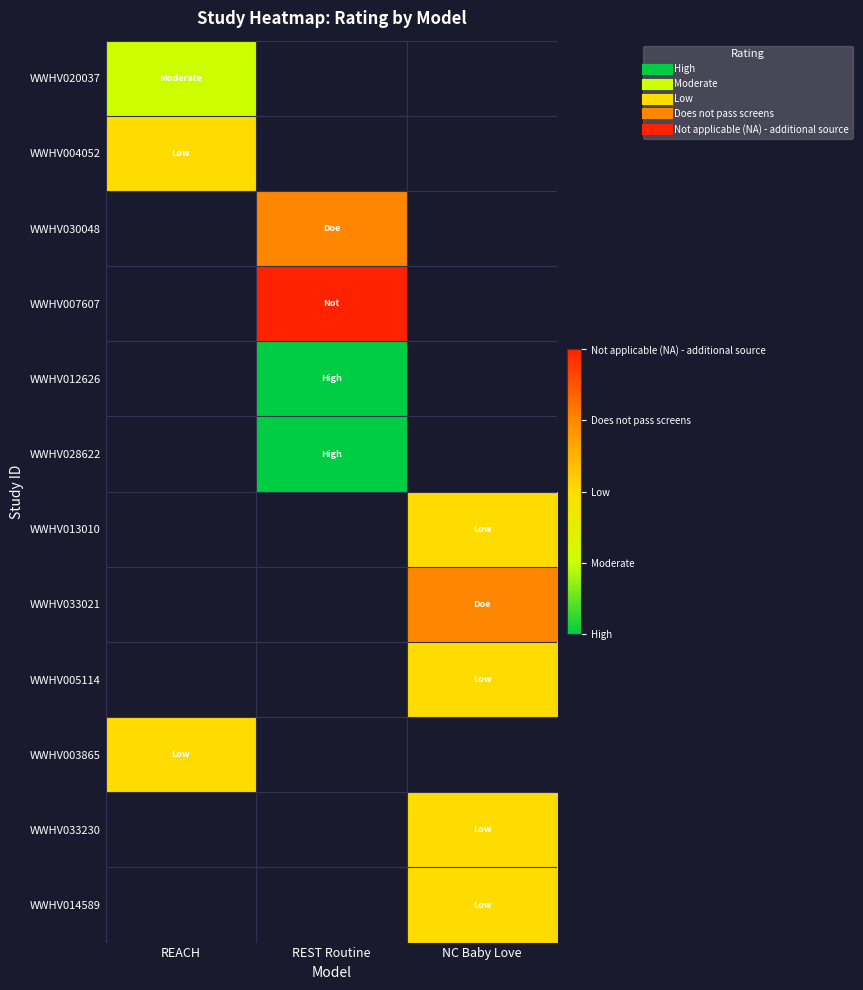

Between NC Baby Love and REACH, which is larger?

REACH